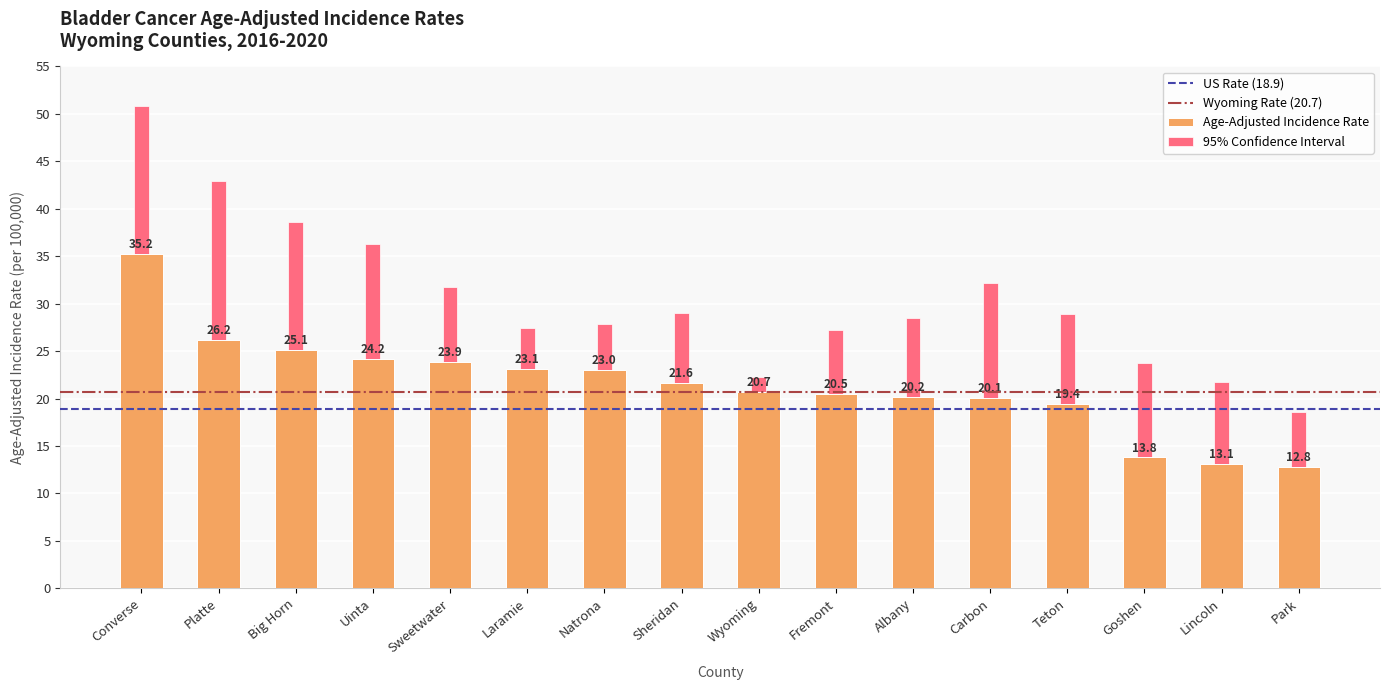

What is the difference between the second highest and second lowest values in the Age-Adjusted Incidence Rate series?

13.1